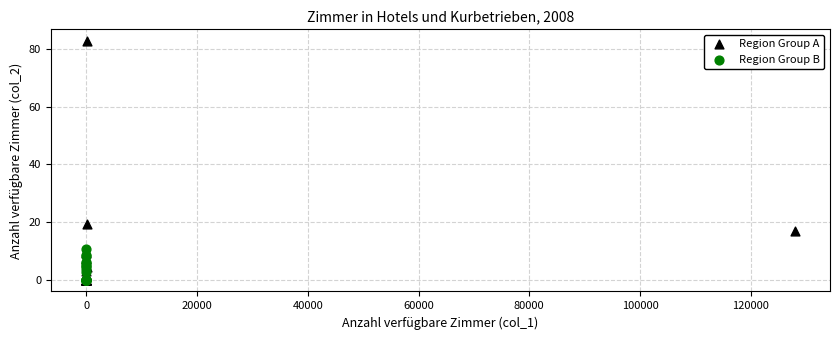

Which series contains the highest Y value?

Region Group A